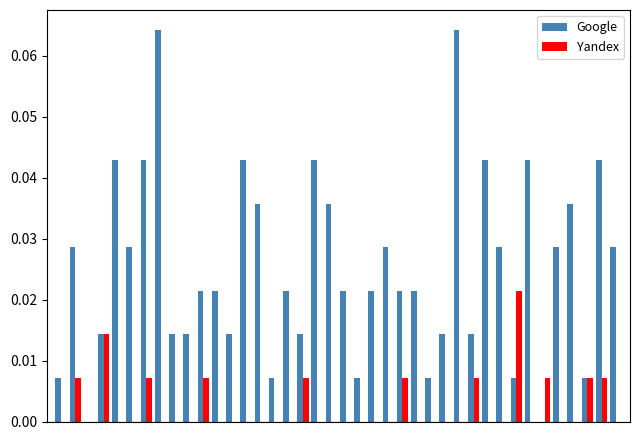

Rank the series by their maximum value, from highest to lowest.

Google, Yandex